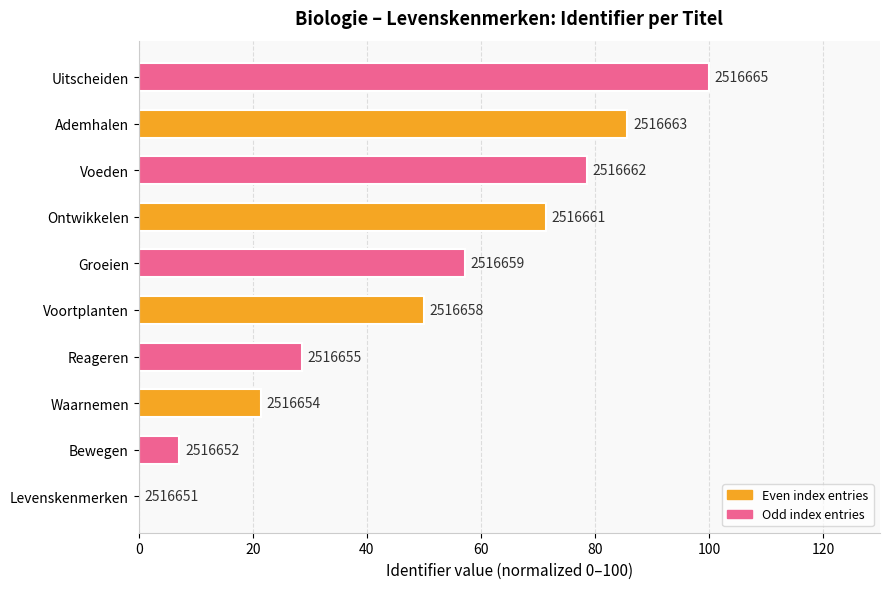

What is the maximum value shown in the chart?

100.0